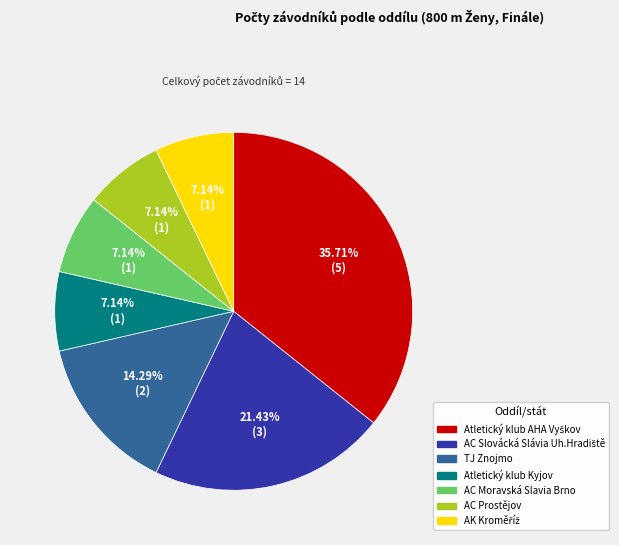

Does any single category account for the majority?

No